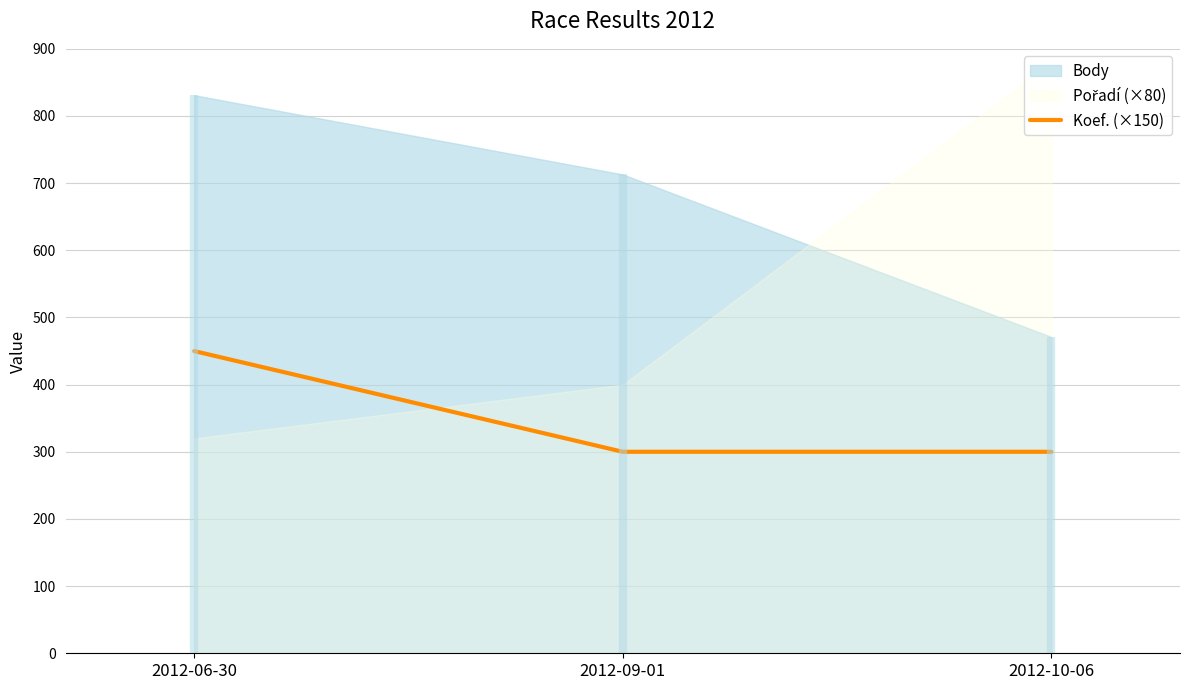

What is the label of the 2nd point from the right?

2012-09-01